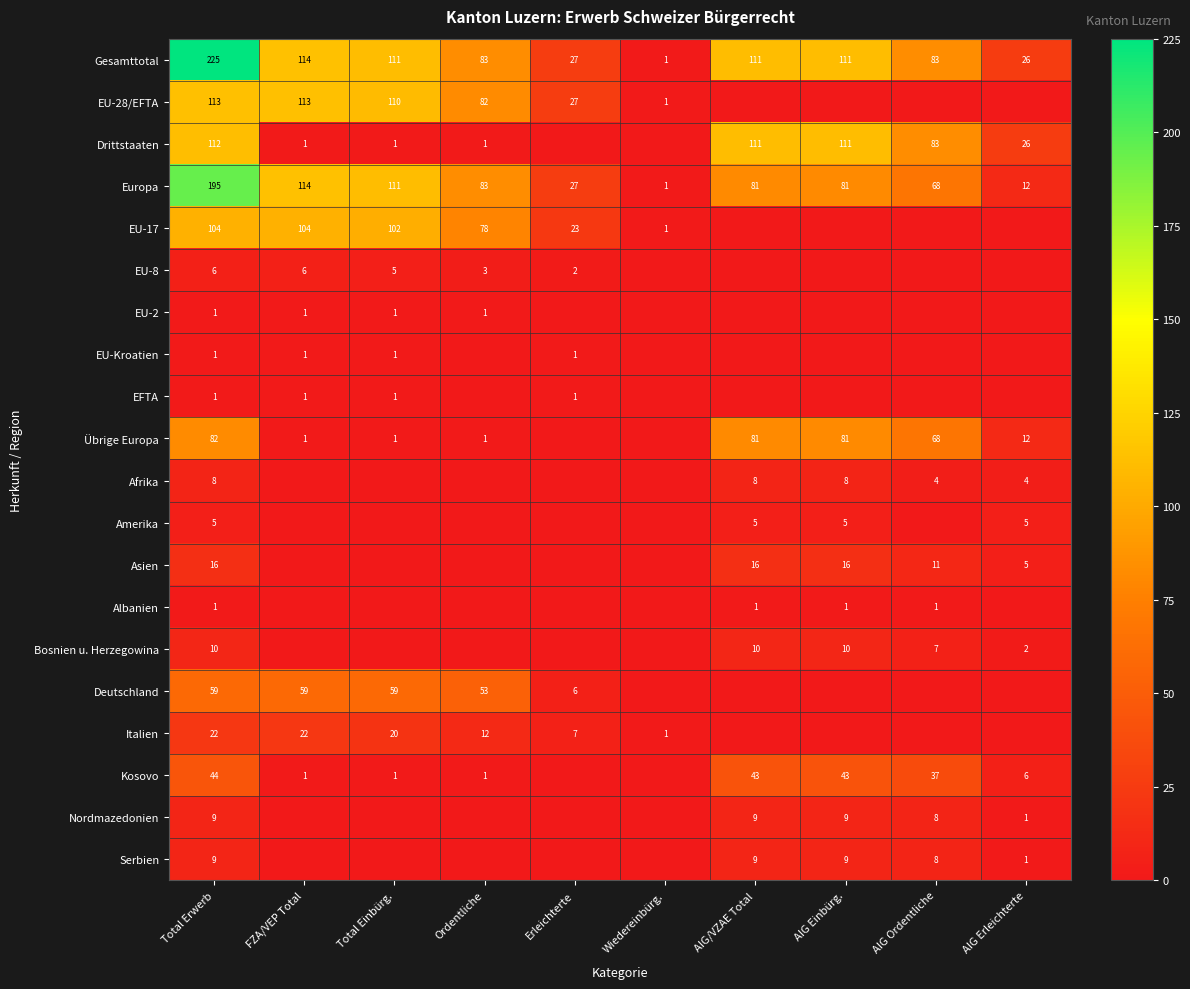

The Deutschland series shows 26 at Total Einbürg.. True or false?

False